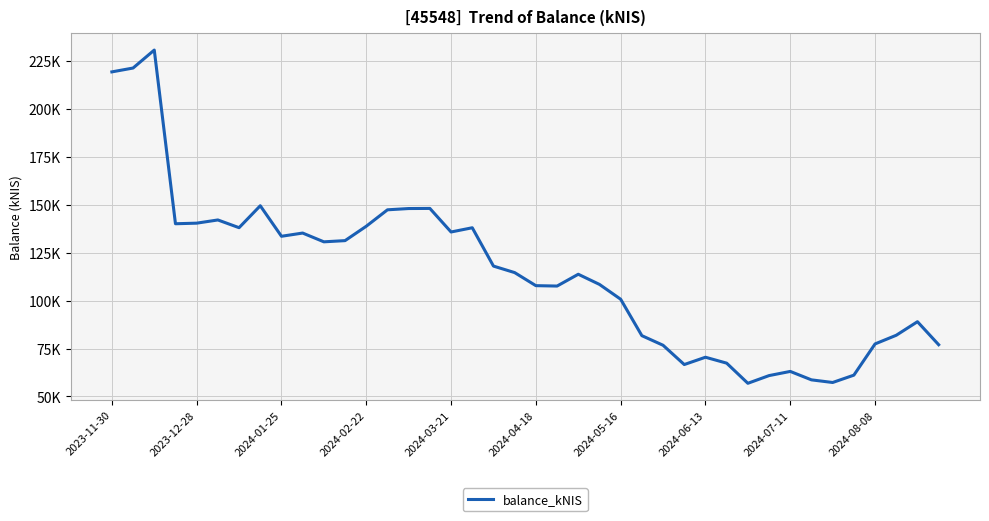

Does the chart have visible grid lines?

Yes